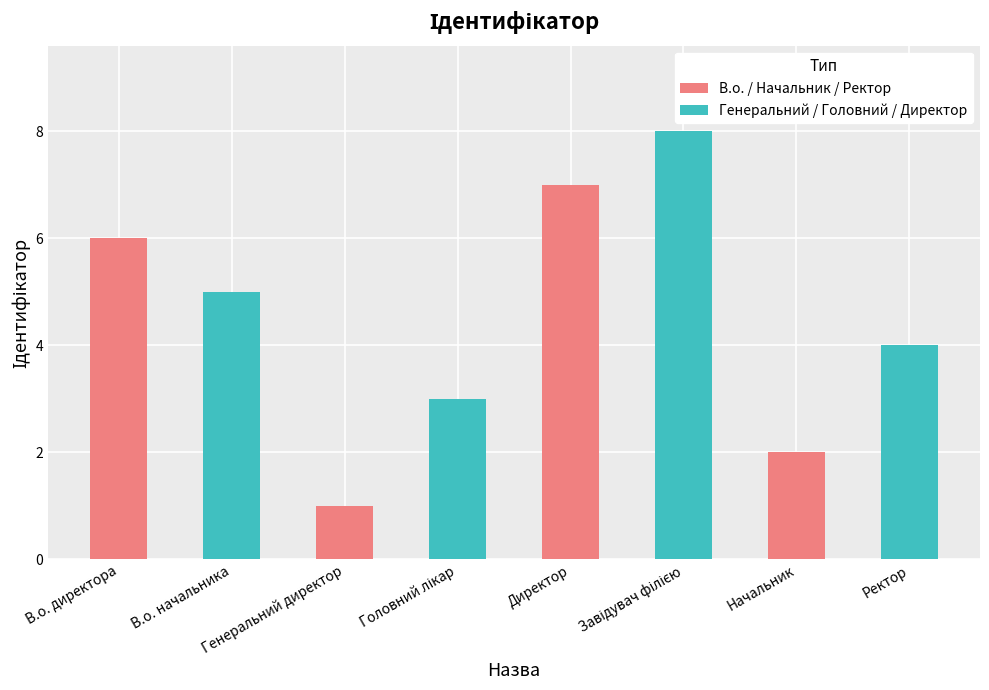

What is the sum of all values?

36